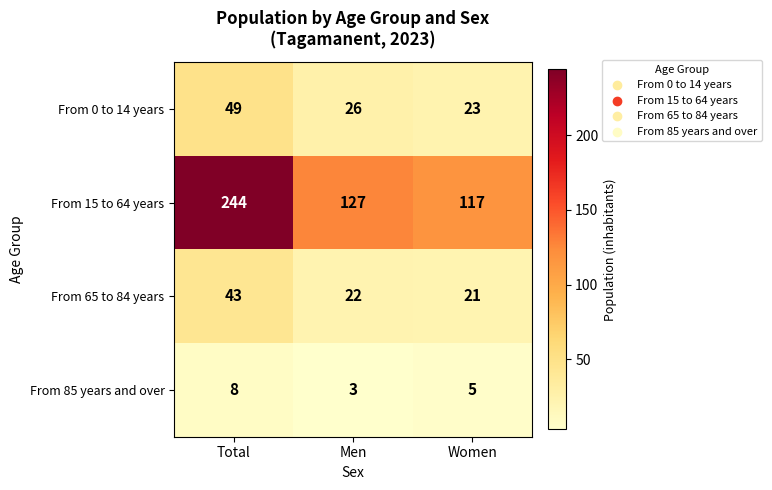

Reading left to right, transcribe all the data shown in this chart.

From 0 to 14 years: Total=49	Men=26	Women=23
From 15 to 64 years: Total=244	Men=127	Women=117
From 65 to 84 years: Total=43	Men=22	Women=21
From 85 years and over: Total=8	Men=3	Women=5